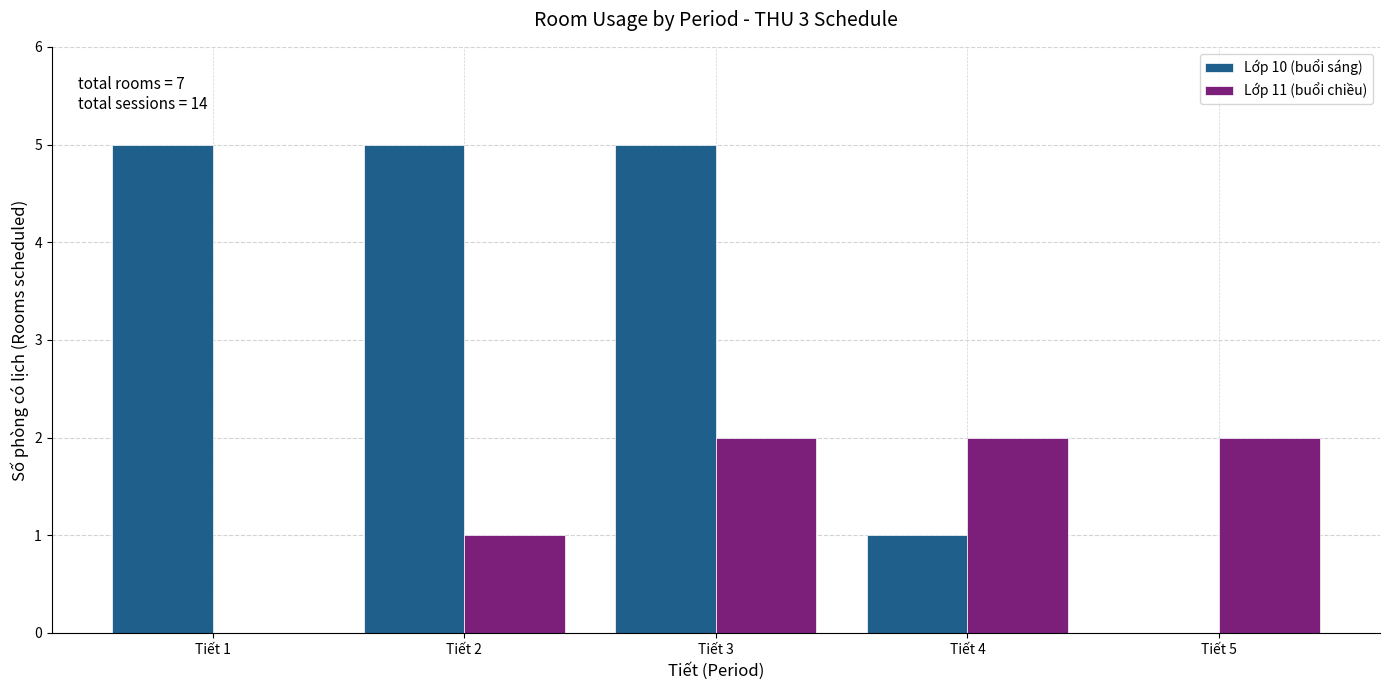

Reading left to right, transcribe all the data shown in this chart.

Lớp 10 (buổi sáng): Tiết 1=5	Tiết 2=5	Tiết 3=5	Tiết 4=1	Tiết 5=0
Lớp 11 (buổi chiều): Tiết 1=0	Tiết 2=1	Tiết 3=2	Tiết 4=2	Tiết 5=2